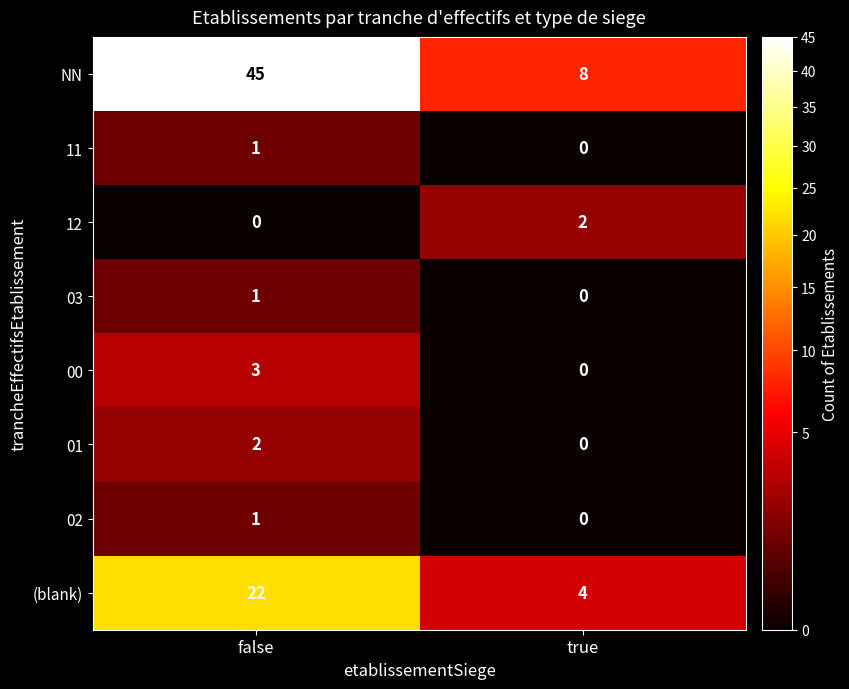

Reading right to left, extract all data points from this chart.

NN: 8	45
11: 0	1
12: 2	0
03: 0	1
00: 0	3
01: 0	2
02: 0	1
(blank): 4	22